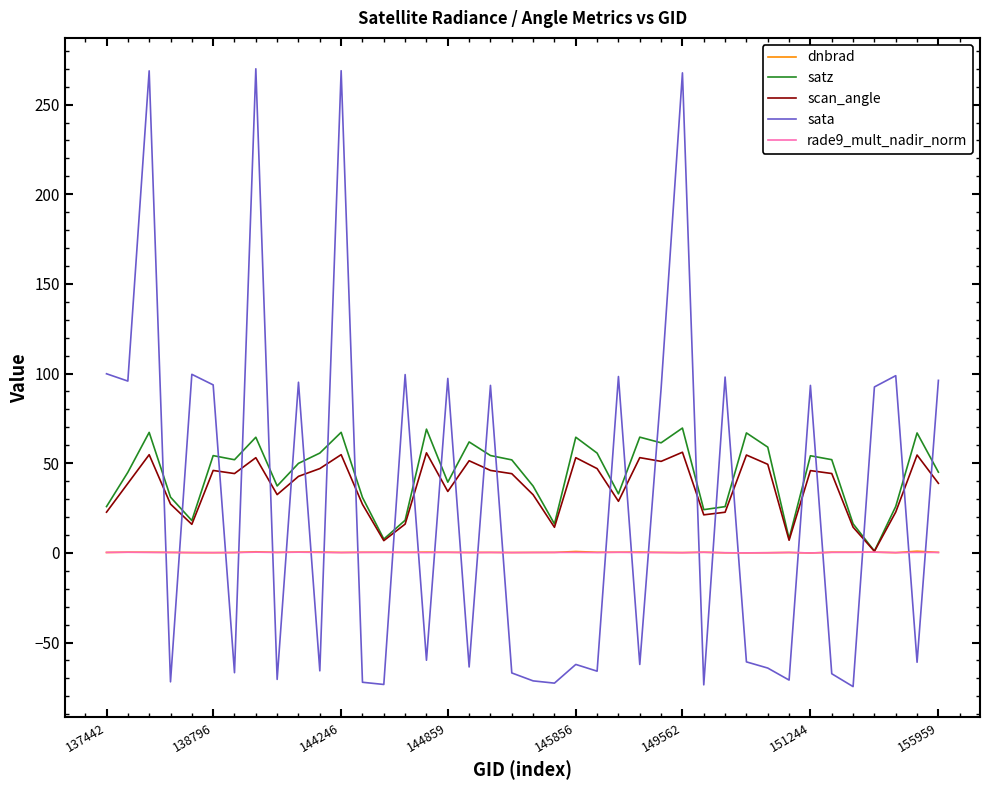

What is the maximum value shown in the chart?

270.0